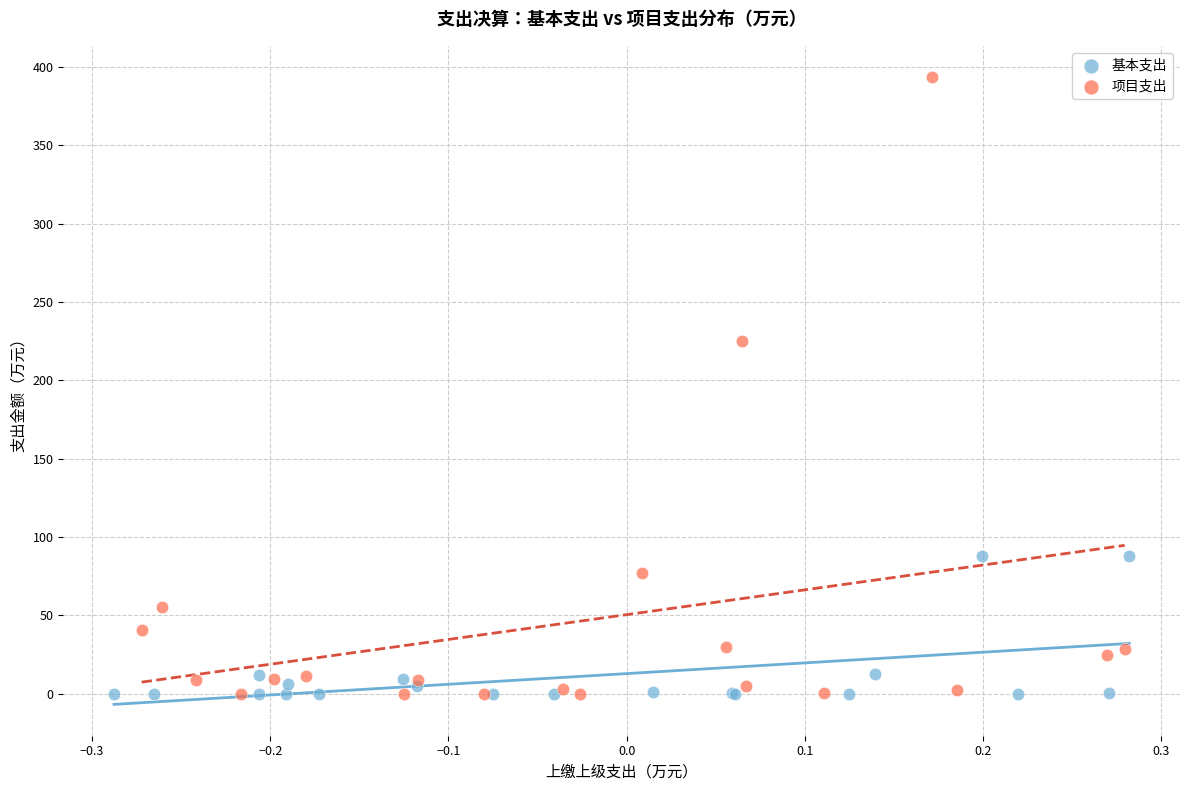

Which series contains the highest Y value?

项目支出